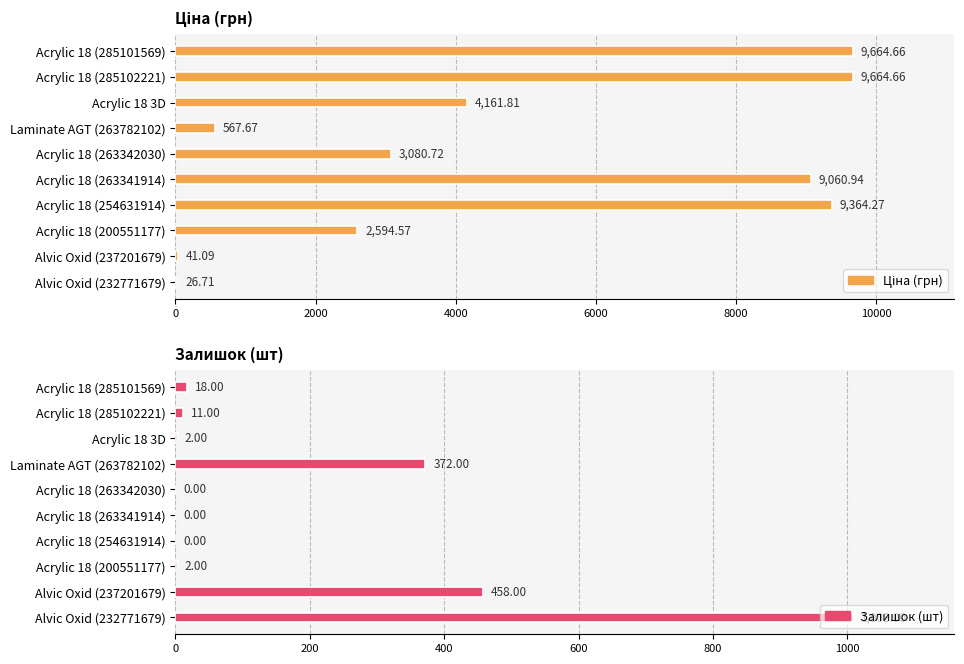

Between Acrylic 18 (285102221) and Alvic Oxid (232771679), which series saw the biggest shift?

Ціна (грн)